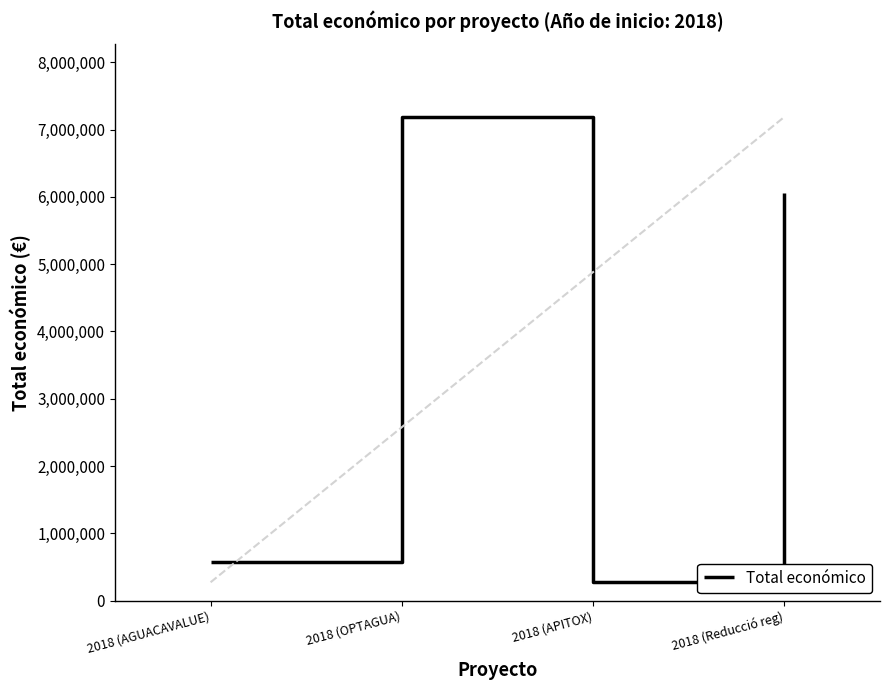

How many values are below 6062169?

2